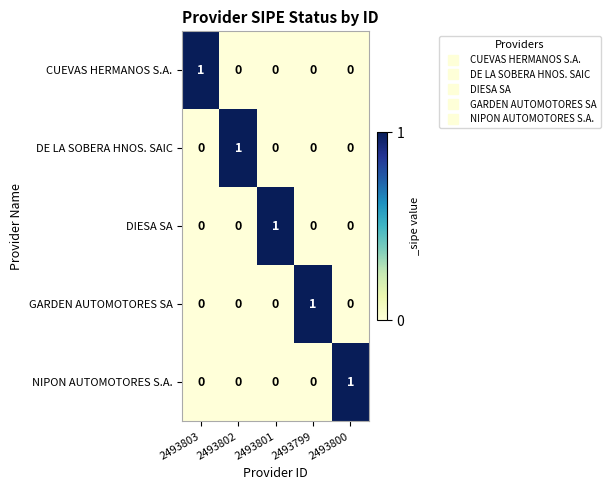

The value of DIESA SA at 2493799 is 0. True or false?

True